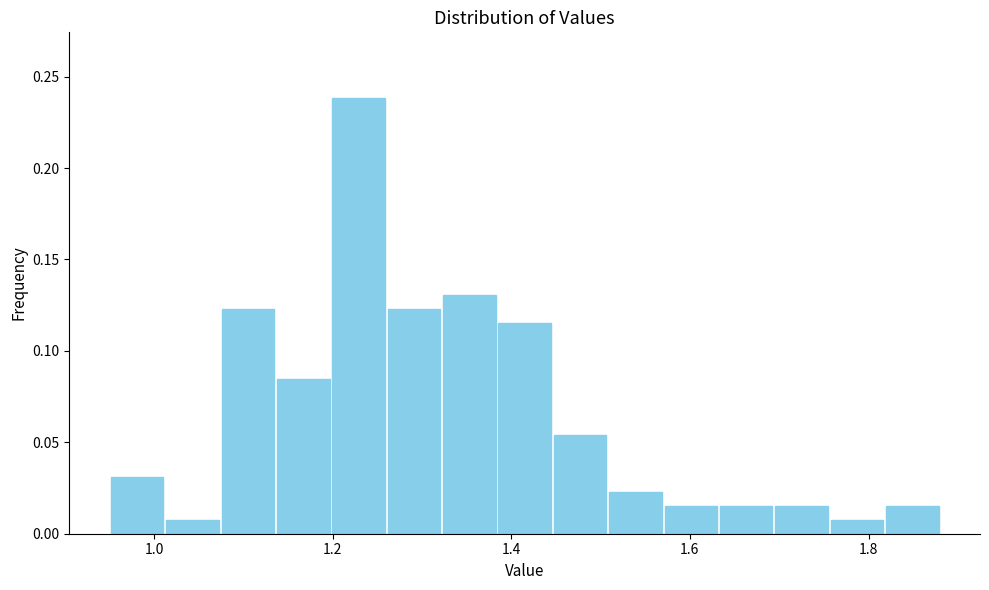

Read against the x-axis, roughly where is the centre of the tallest bar?

1.22